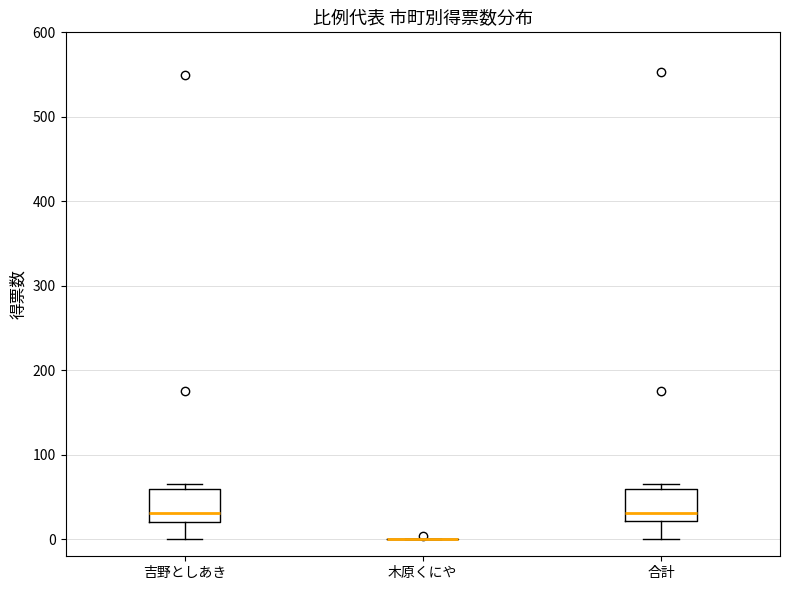

Reading left to right, transcribe this box plot: for each box, give where its median line is, the range the box spans, and where its two whiskers end, as read against the y-axis. The values are not printed on the chart, so give them approximately, as read against the axis.

吉野としあき: median 30, box 20 to 60, whiskers 0 to 70
木原くにや: box collapsed to a line at 0, whiskers 0 to 0
合計: median 30, box 20 to 60, whiskers 0 to 70